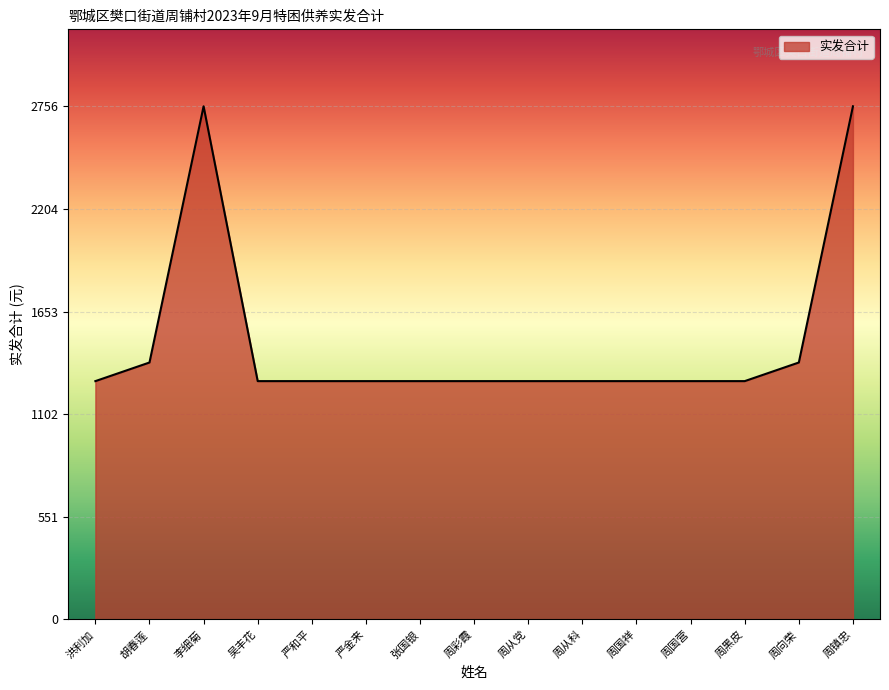

Is it true that the value at 吴丰花 is 856?

False